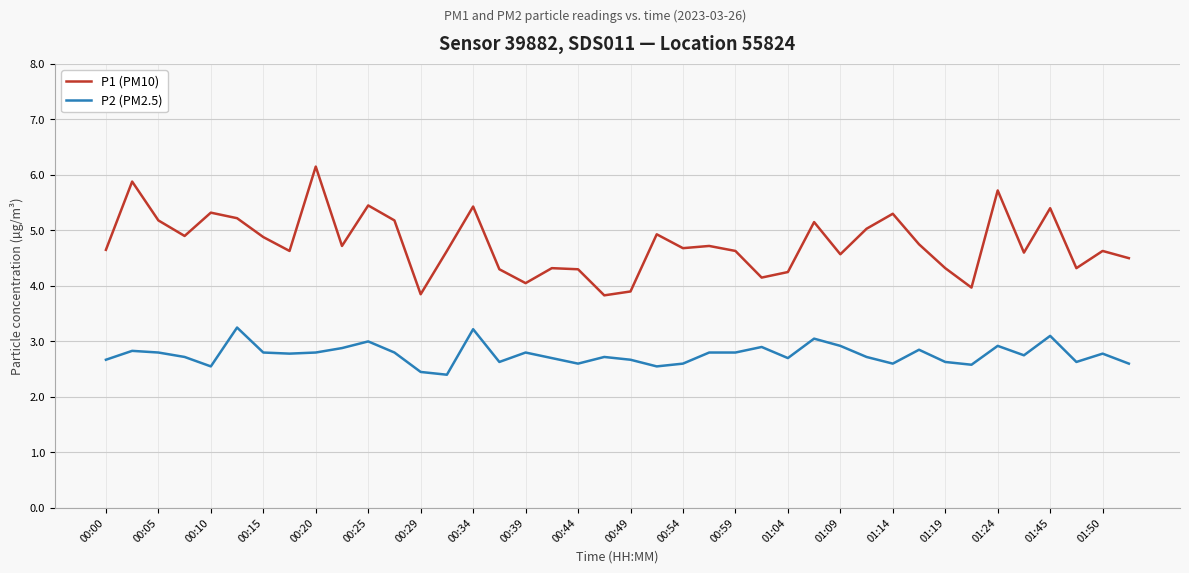

List the series in order of their overall mean, lowest first.

P2 (PM2.5), P1 (PM10)